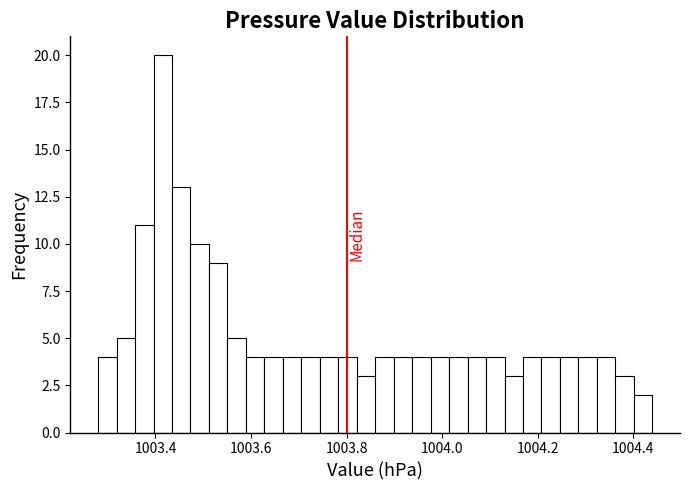

Read against the x-axis, roughly where is the centre of the tallest bar?

1003.42